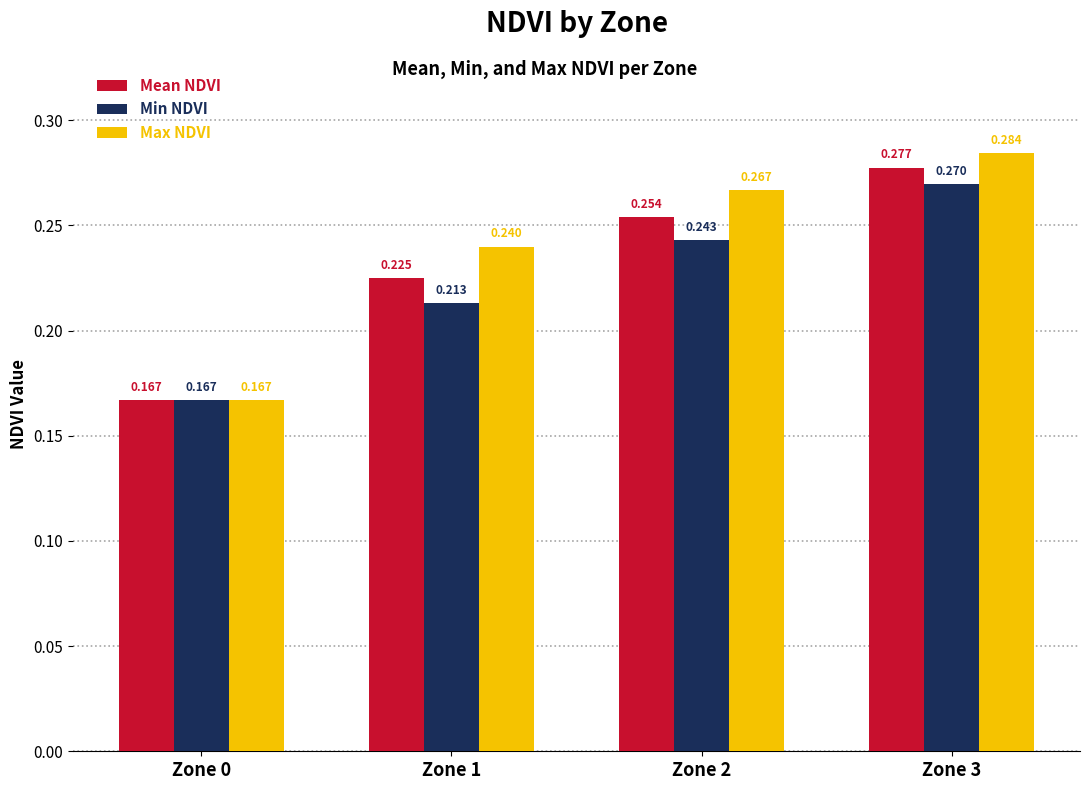

Count the number of data series in this chart.

3